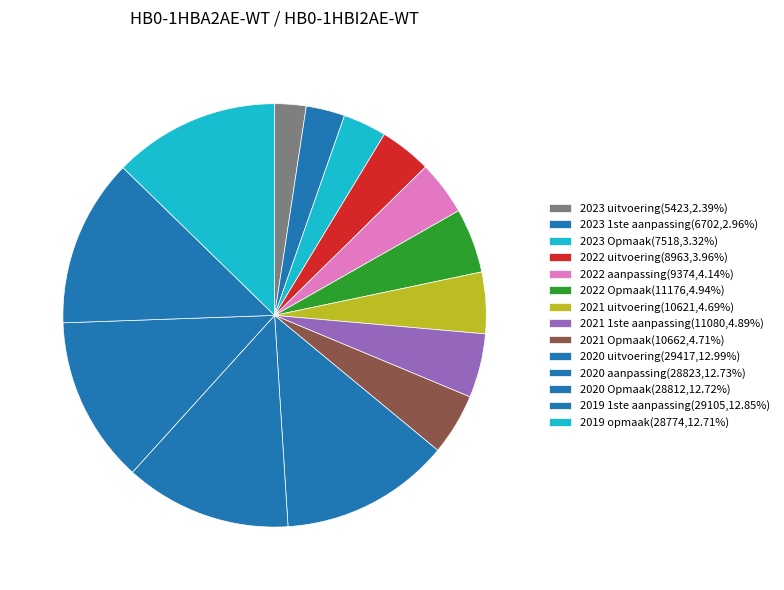

Is the sum of 2021 1ste aanpassing and 2019 1ste aanpassing greater than half?

No